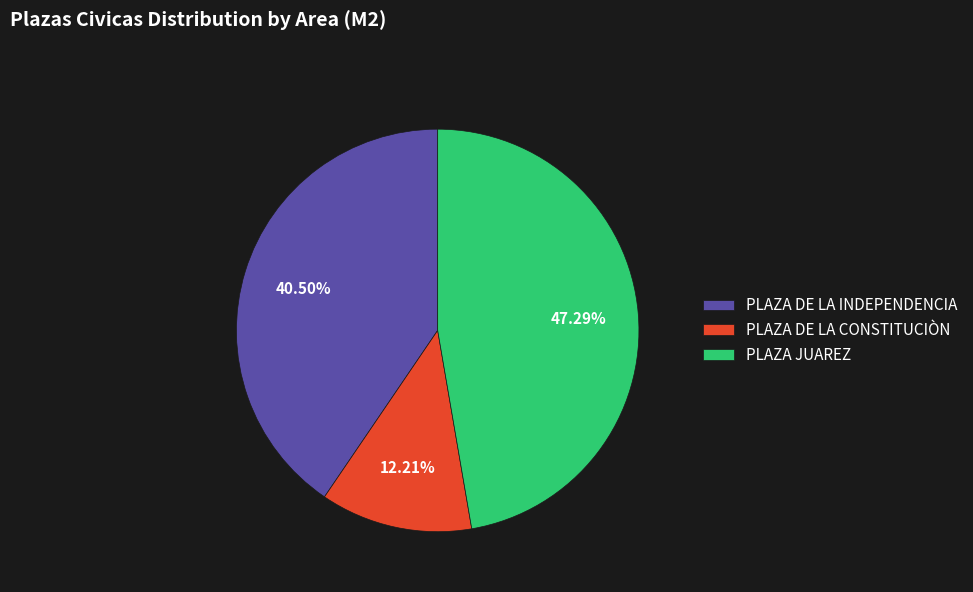

Approximately how many times larger is the value at PLAZA JUAREZ compared to PLAZA DE LA INDEPENDENCIA?

1.2